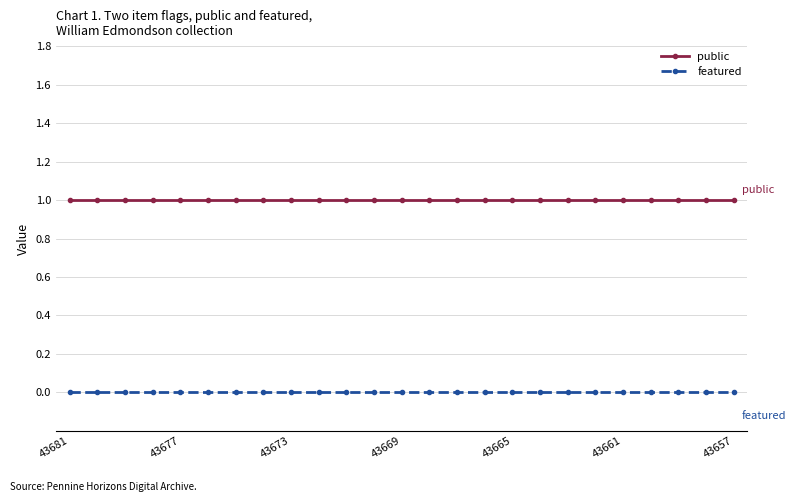

What is the sum of all public values?

25